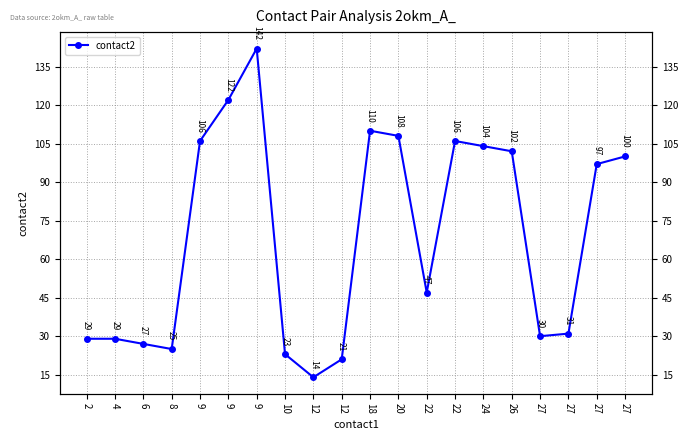

Reading right to left, what are all the values shown in this chart?

27=100	27=97	27=31	27=30	26=102	24=104	22=106	22=47	20=108	18=110	12=21	12=14	10=23	9=142	9=122	9=106	8=25	6=27	4=29	2=29